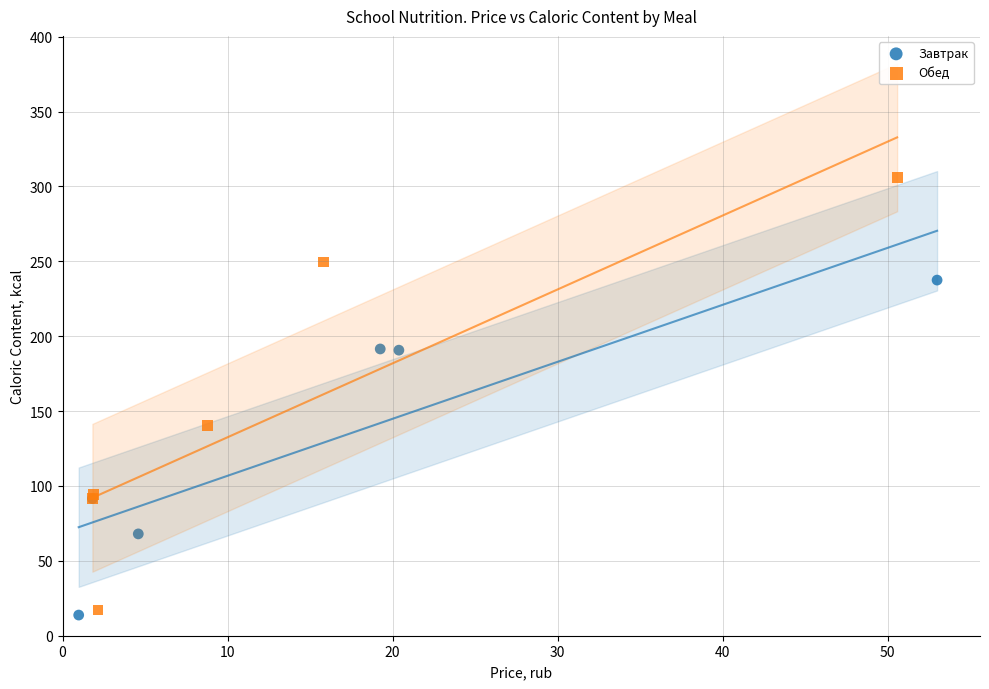

Which series contains the lowest Y value?

Завтрак